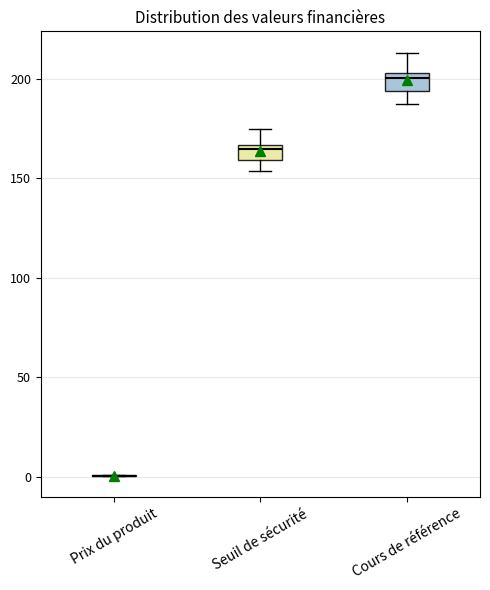

Where is the lower edge of the box for Seuil de sécurité on the y-axis? The values are not printed on the chart, so give them approximately, as read against the axis.

160